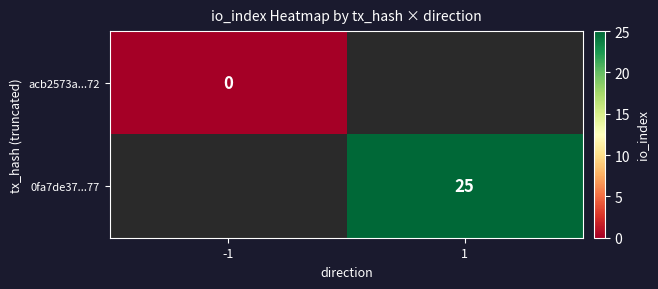

Is it true that 0fa7de37...77 equals 5 at 1?

False